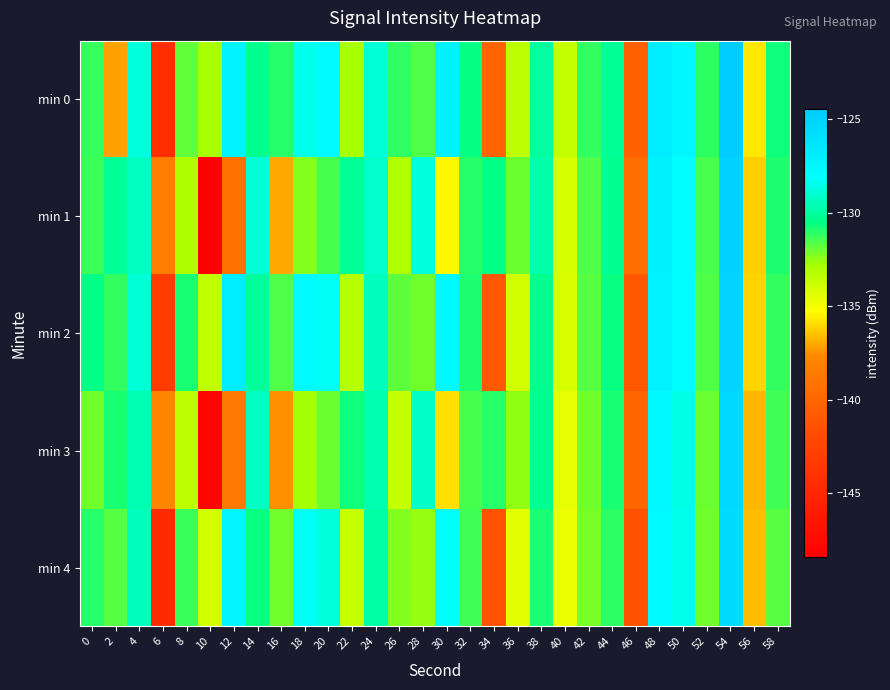

What is the minimum value shown in the chart?

-148.4